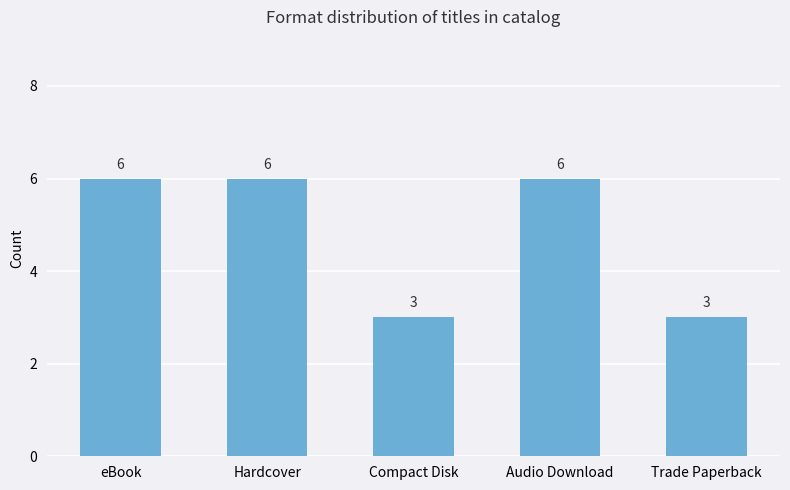

True or false: the data shows 1 at Trade Paperback.

False